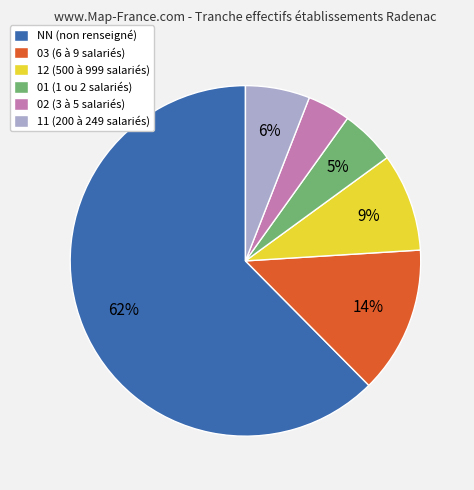

Combined, do 12 (500 à 999 salariés) and 02 (3 à 5 salariés) account for over 50%?

No